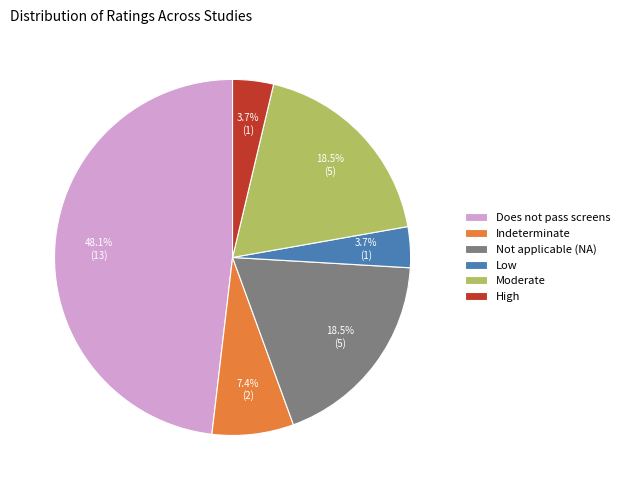

What percentage is NOT represented by Indeterminate?

92.6%